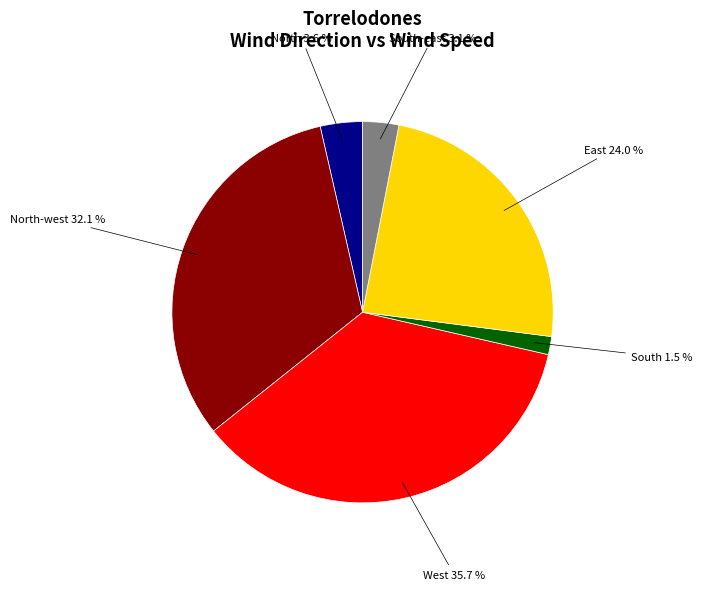

Is there a majority slice in this chart?

No